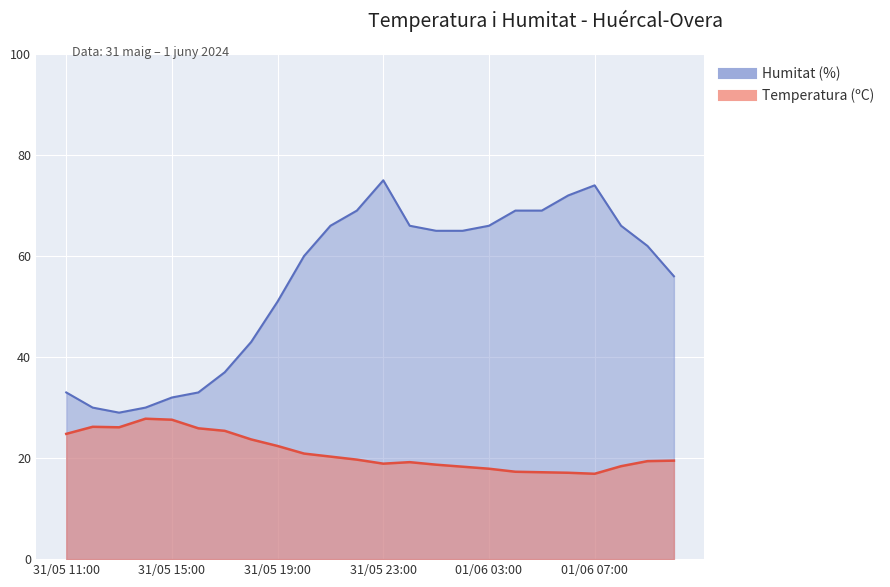

What is the sum of all Temperatura (ºC) values?

509.6